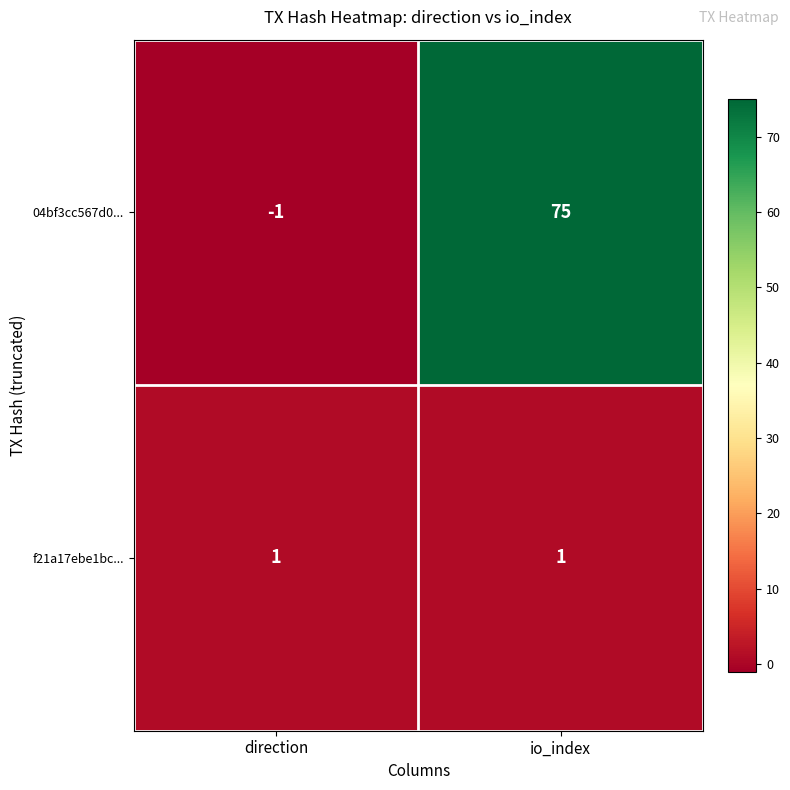

Which series has the largest range (max minus min)?

04bf3cc567d0...